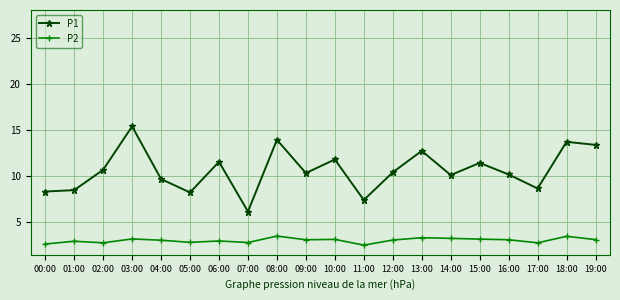

What is the value of the P1 point at the 13th from the left?

10.4